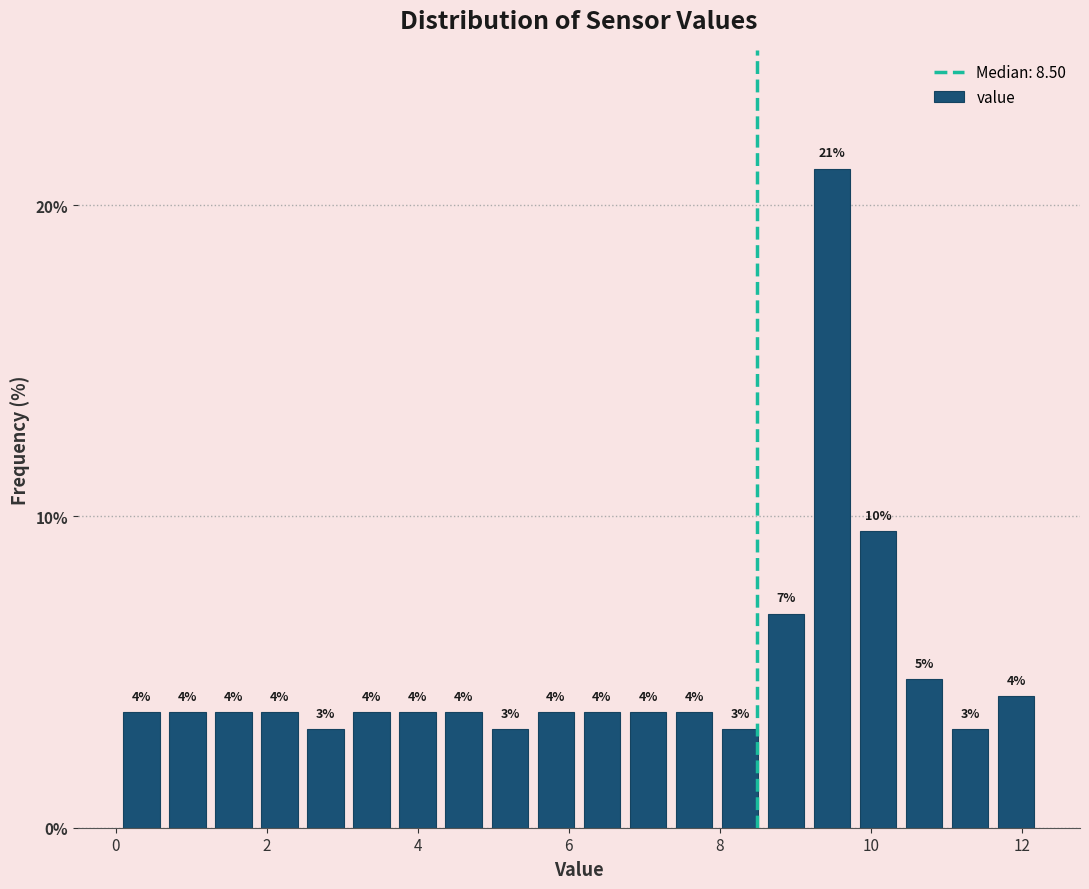

Read against the x-axis, roughly where is the centre of the tallest bar?

9.4